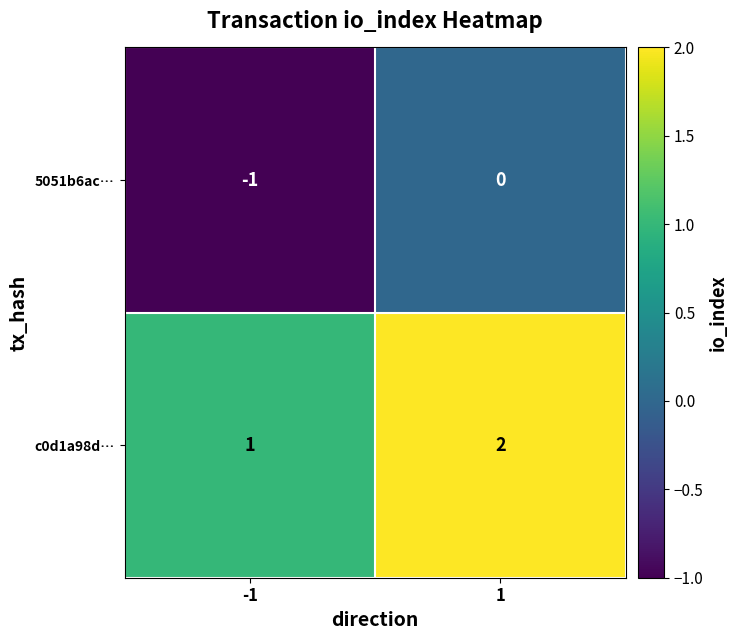

What is the sum of all c0d1a98d… values?

3